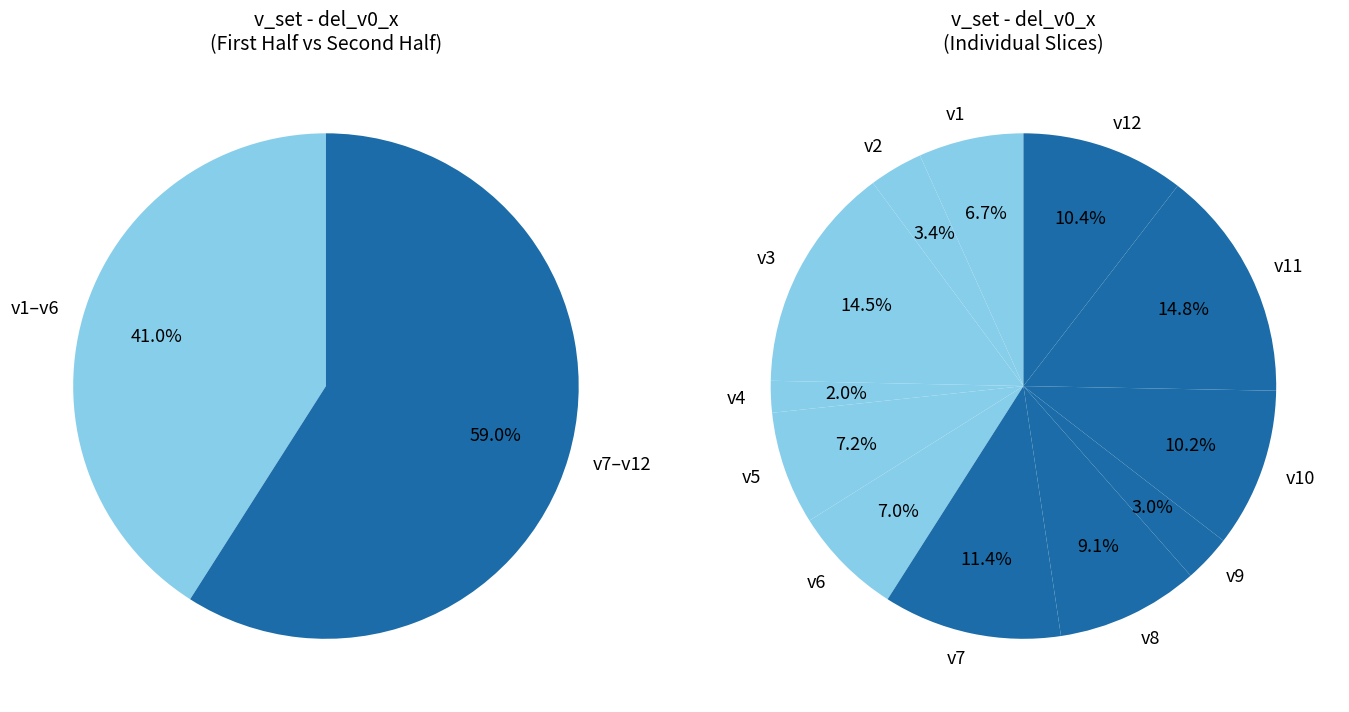

The v5 slice represents 7% of the pie. True or false?

True